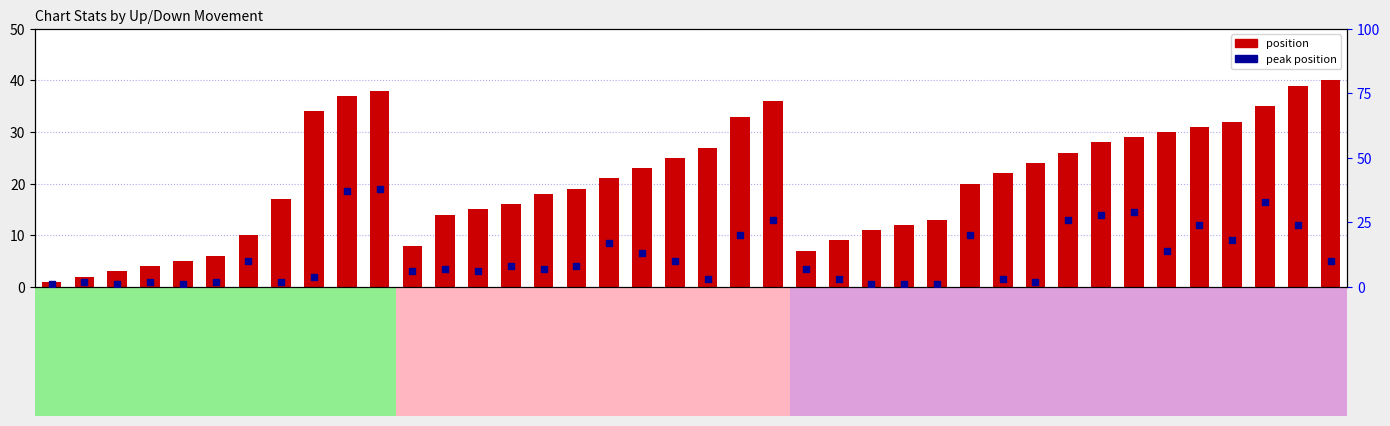

What are all the series names shown in the legend?

position, peak position